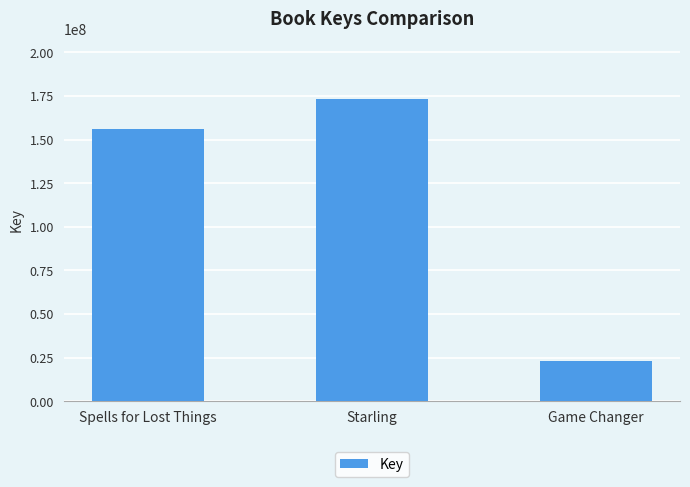

Rank the categories by value from highest to lowest.

Starling, Spells for Lost Things, Game Changer